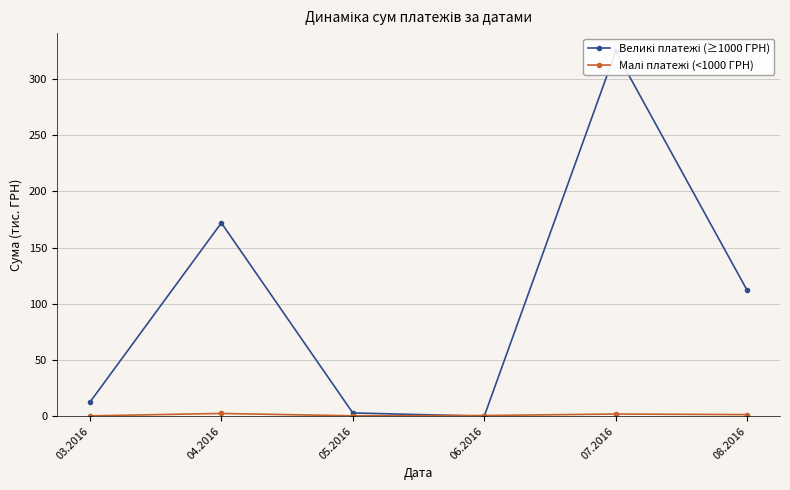

Is the value of Малі платежі (<1000 ГРН) at 06.2016 greater than the value of Великі платежі (≥1000 ГРН) at 06.2016?

Yes